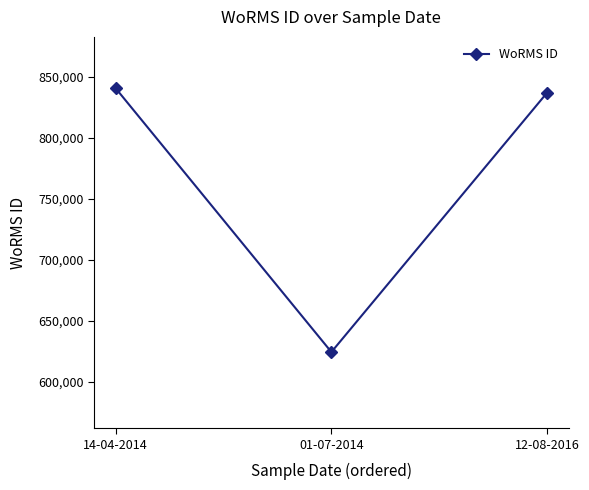

Which label corresponds to the smallest value in the chart?

01-07-2014